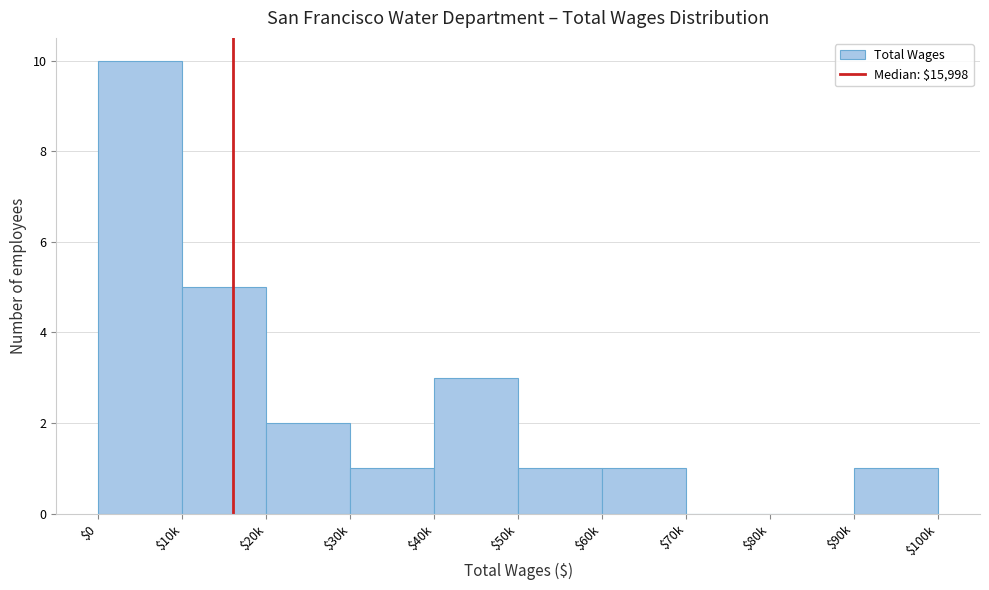

Is it true that the value at $20k is 1?

False